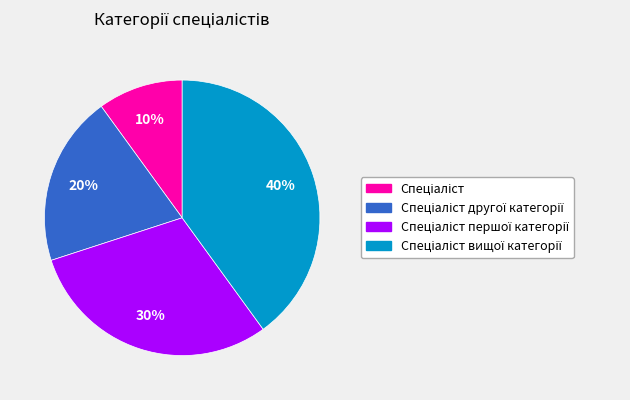

Does any single category account for the majority?

No